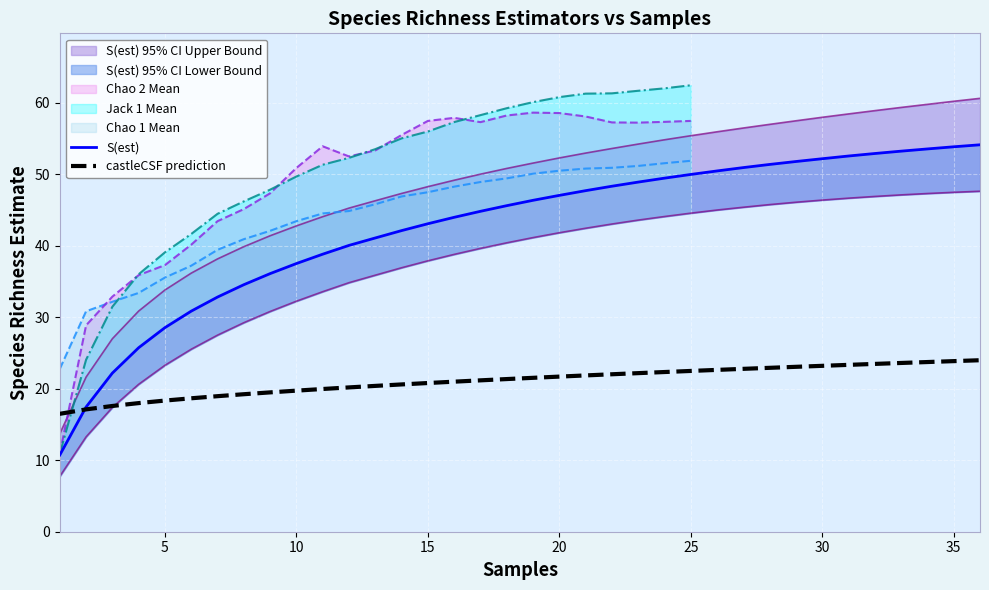

What is the minimum value for castleCSF prediction?

16.5